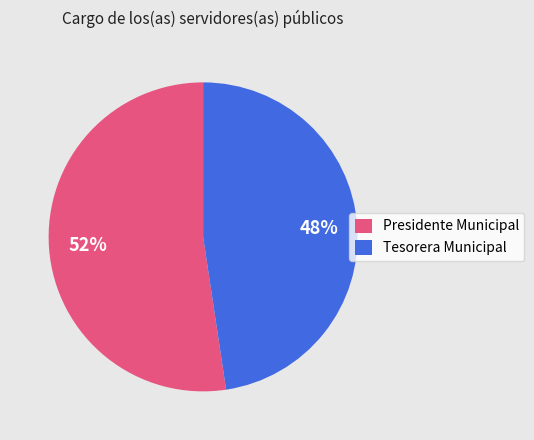

What percentage is the Presidente Municipal slice, to the nearest percent?

52%